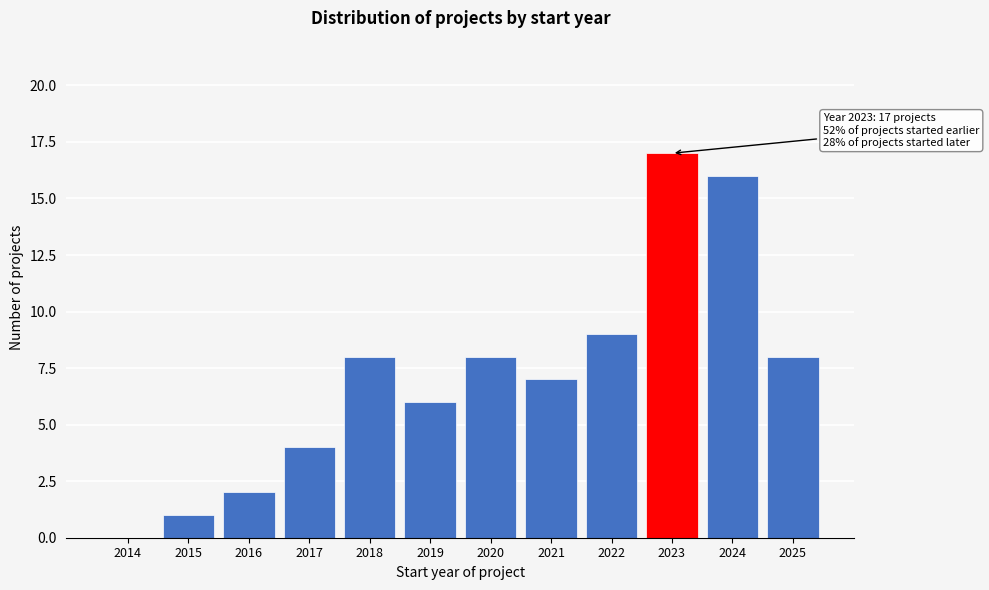

Reading left to right, what are all the values shown in this chart?

2014=0	2015=1	2016=2	2017=4	2018=8	2019=6	2020=8	2021=7	2022=9	2023=17	2024=16	2025=8